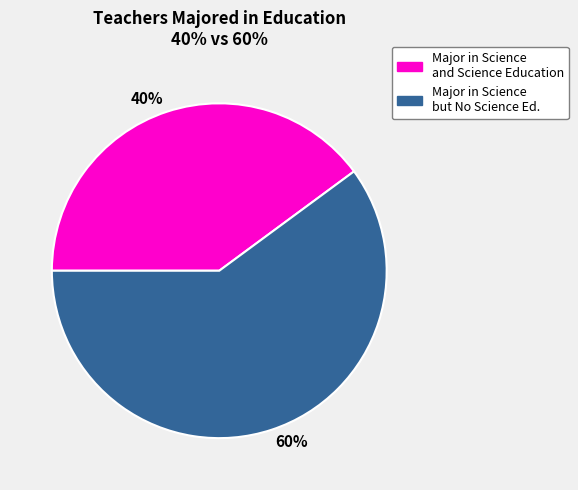

To the nearest percent, what is the average slice percentage?

50%